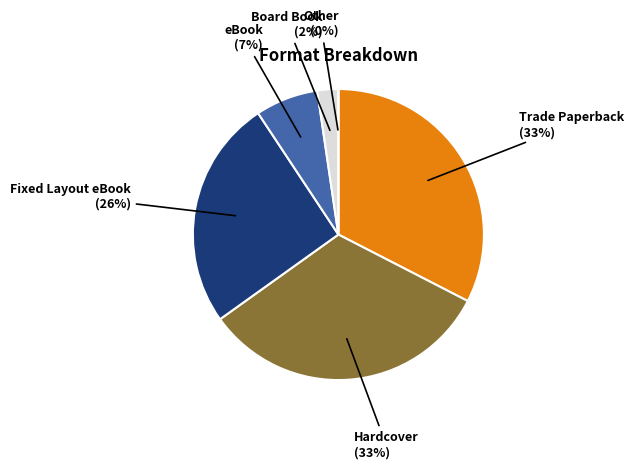

Between eBook and Other, which is larger?

eBook